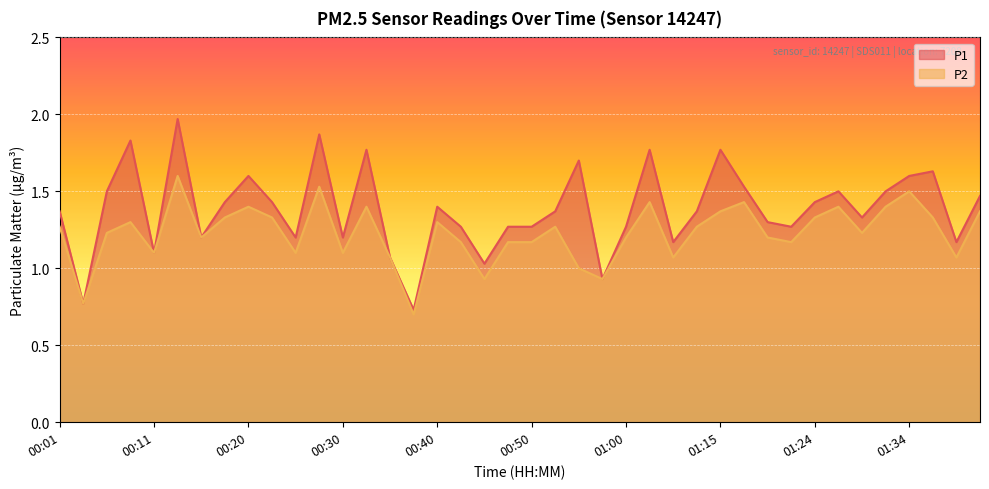

What is the label of the 2nd point from the left?

00:03